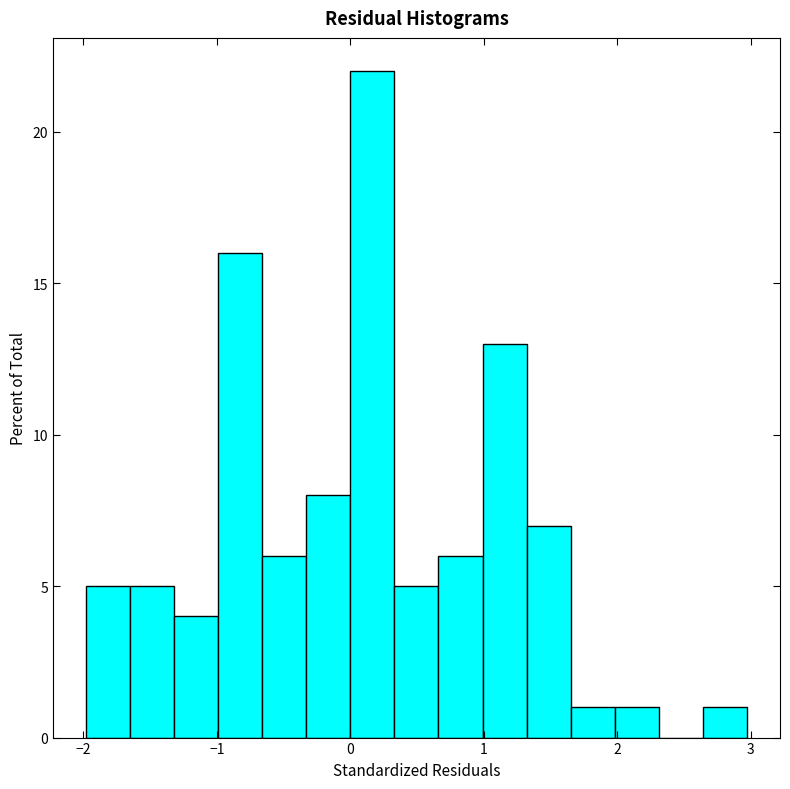

Around what value on the x-axis is the tallest bar? Give the approximate position of its centre, as read against the axis.

0.2